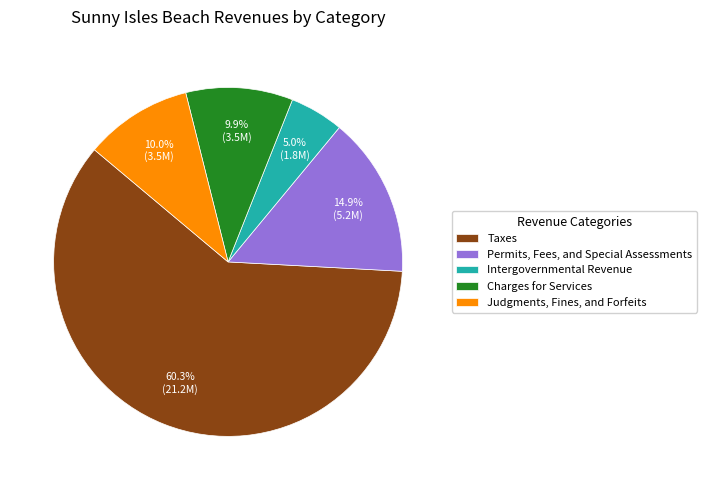

Between Judgments, Fines, and Forfeits and Permits, Fees, and Special Assessments, which is larger?

Permits, Fees, and Special Assessments